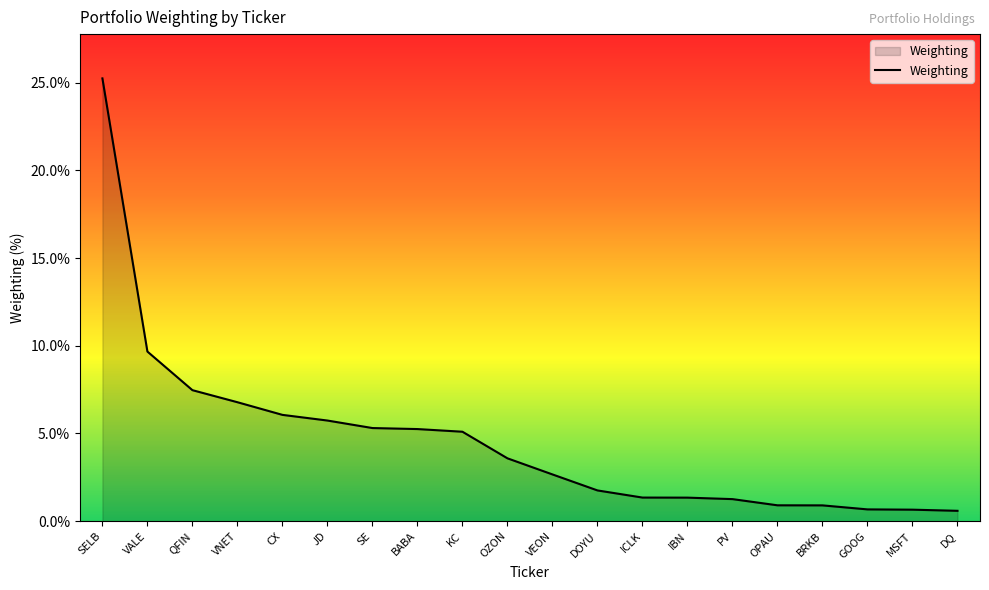

True or false: the data shows 0.6 at DQ.

True